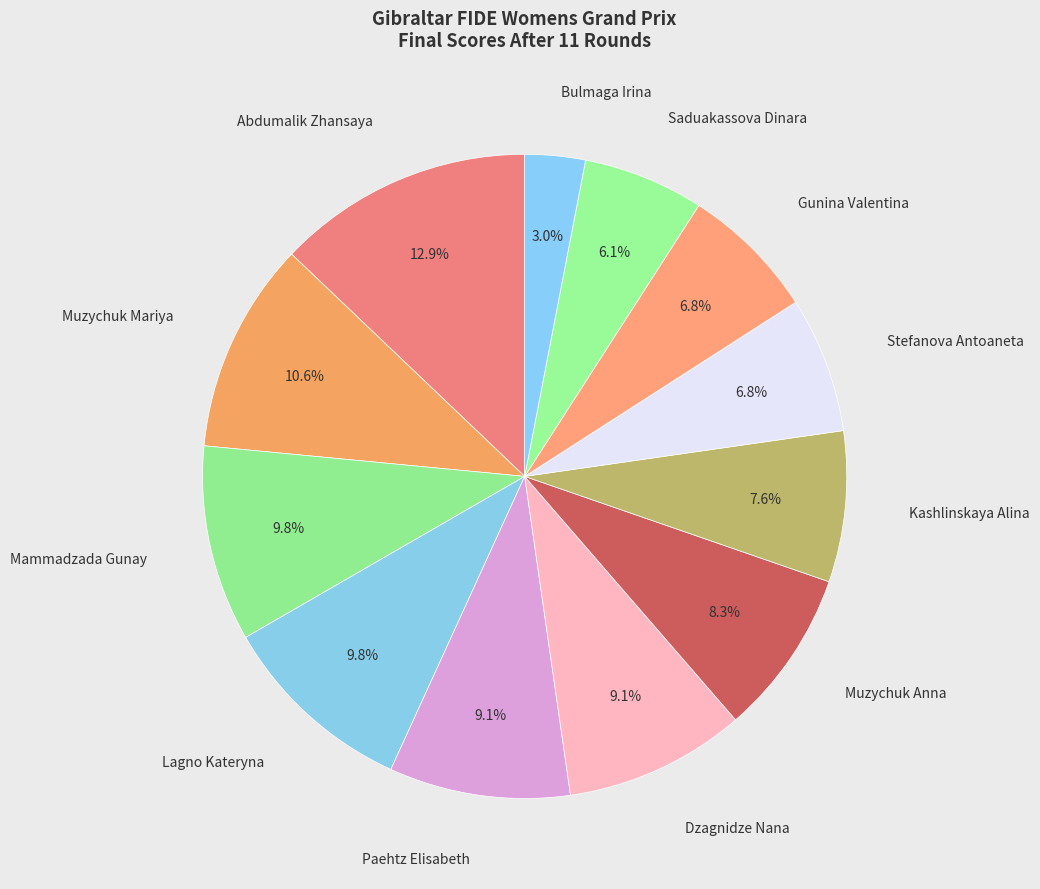

Count the number of slices in the pie.

12